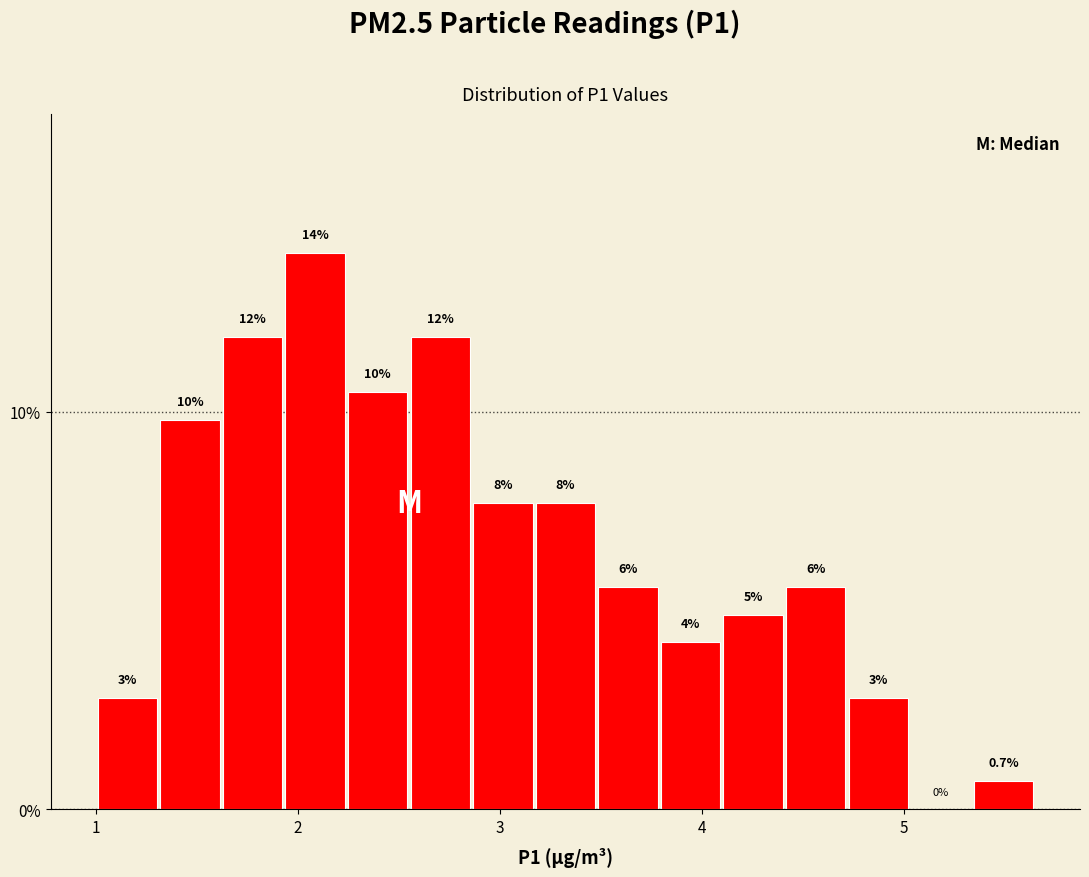

Read against the x-axis, roughly where is the centre of the tallest bar?

2.1